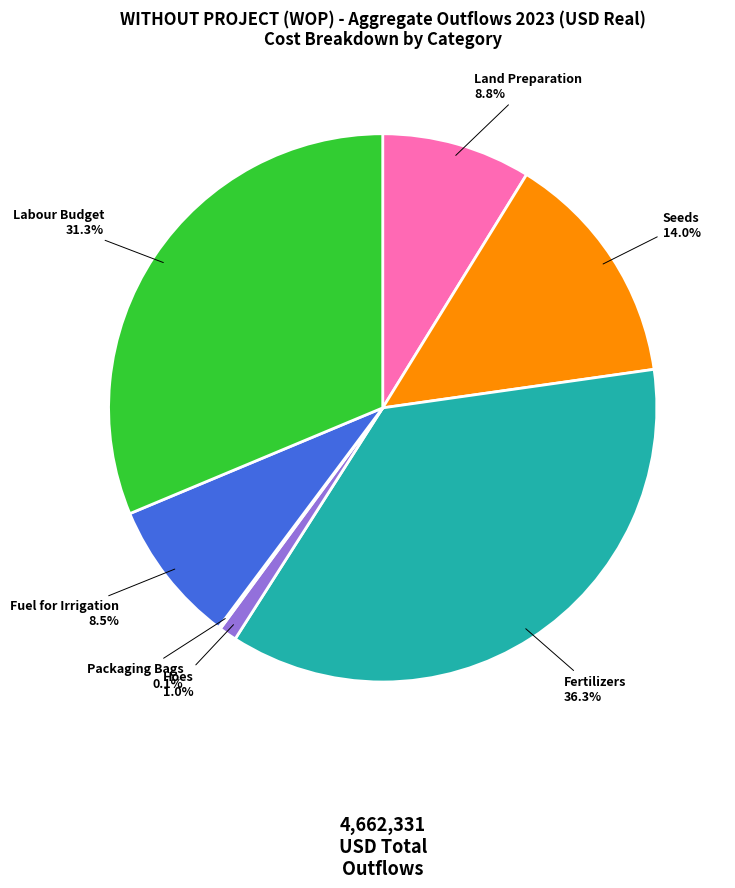

Is there a majority slice in this chart?

No